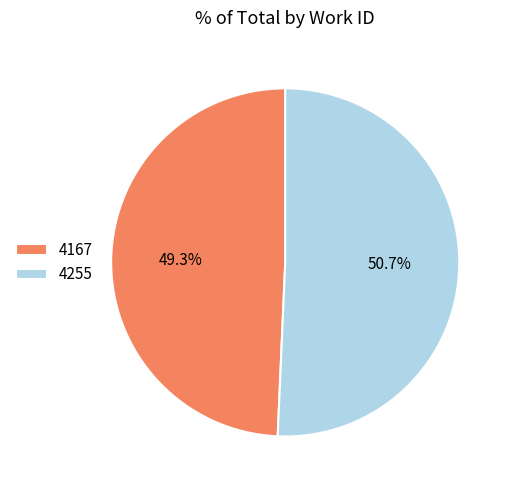

What is the largest slice in the pie chart?

4255